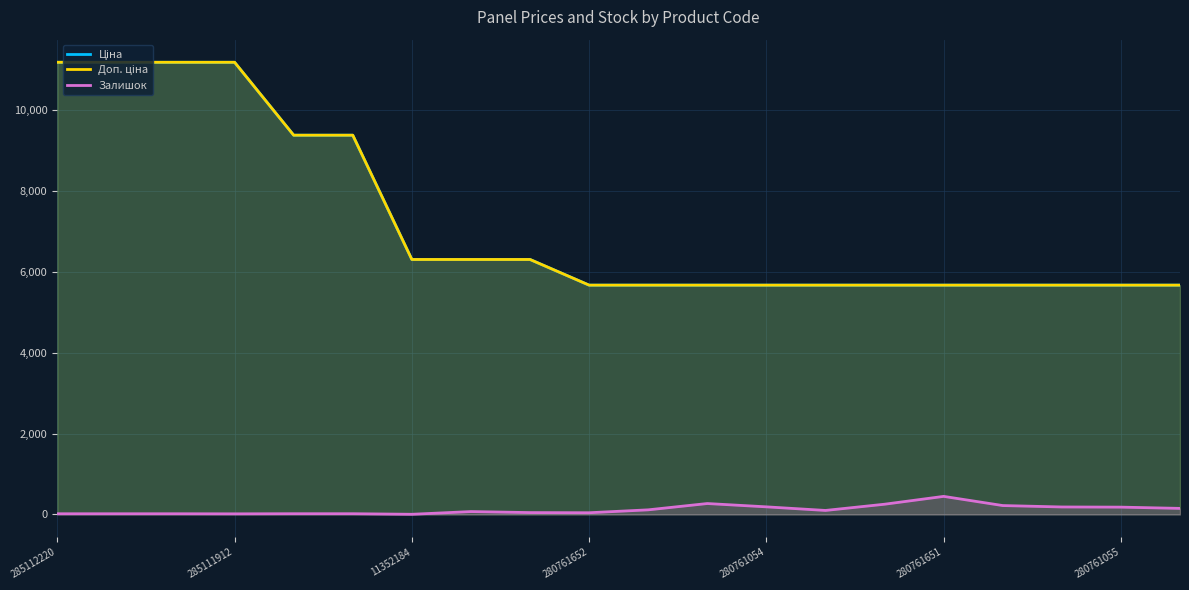

True or false: Залишок has more than 0 points higher than both neighbors.

True